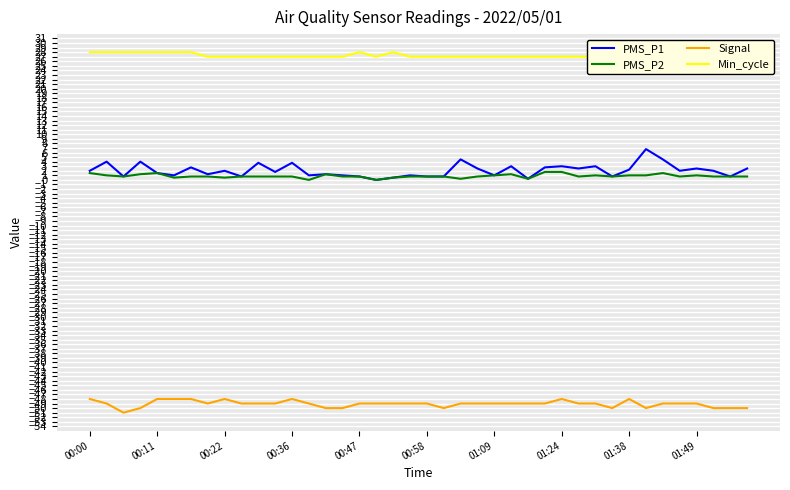

How many interior local peaks does the PMS_P1 series have?

14